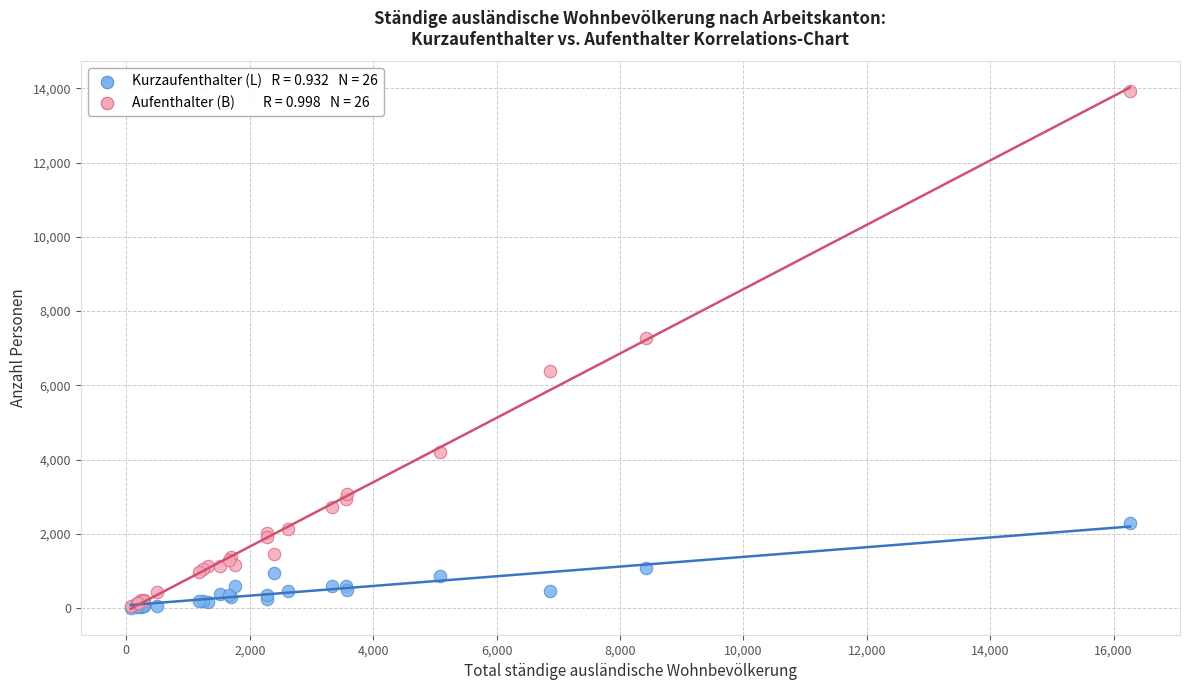

Across all series, what Y value is closest to 6972?

7280